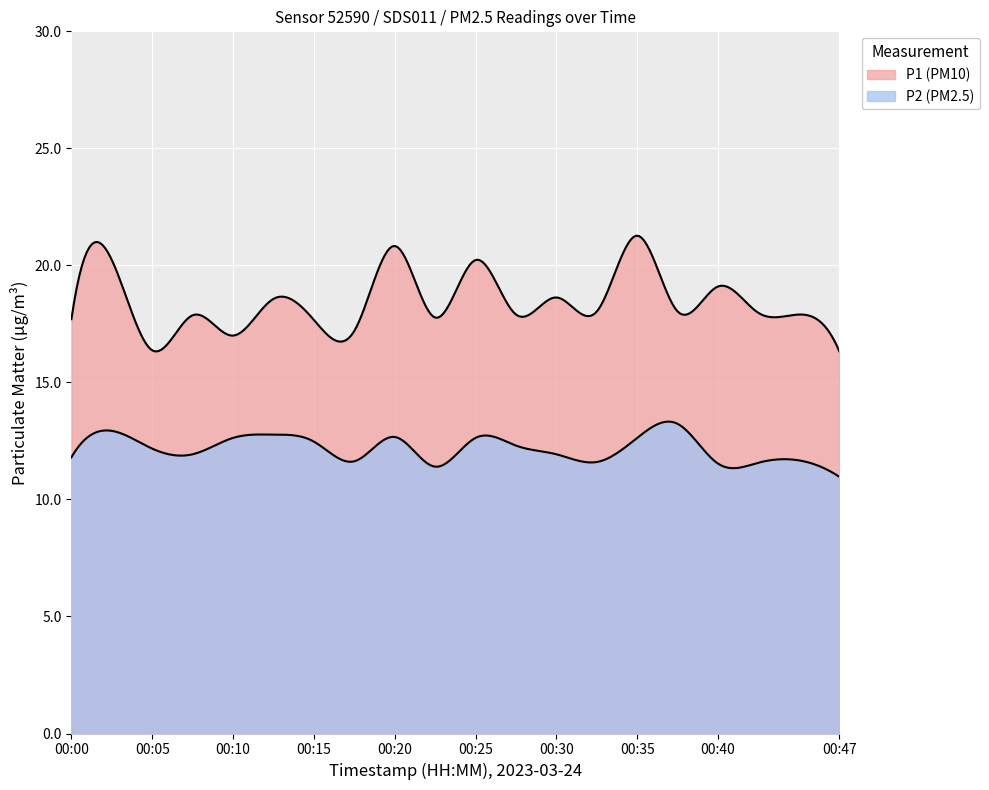

Is the value of P1 at 00:02 greater than the value of P2 at 00:37?

Yes